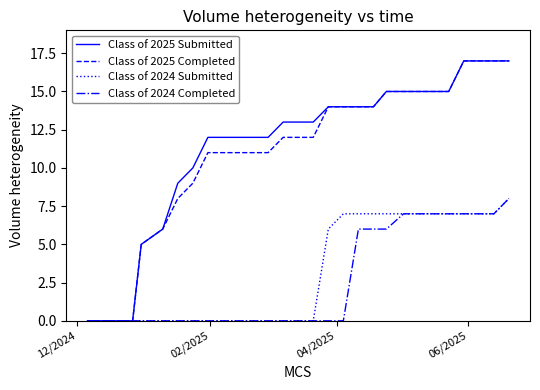

What is the maximum value shown in the chart?

17